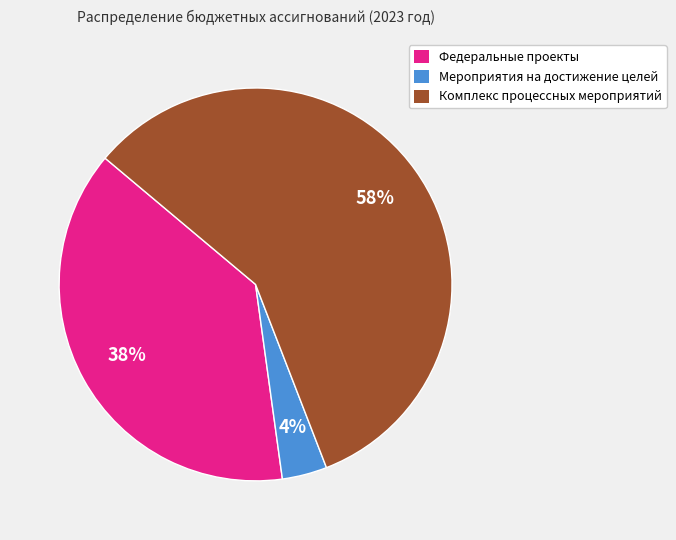

Is it true that Федеральные проекты is 45% of the pie?

False